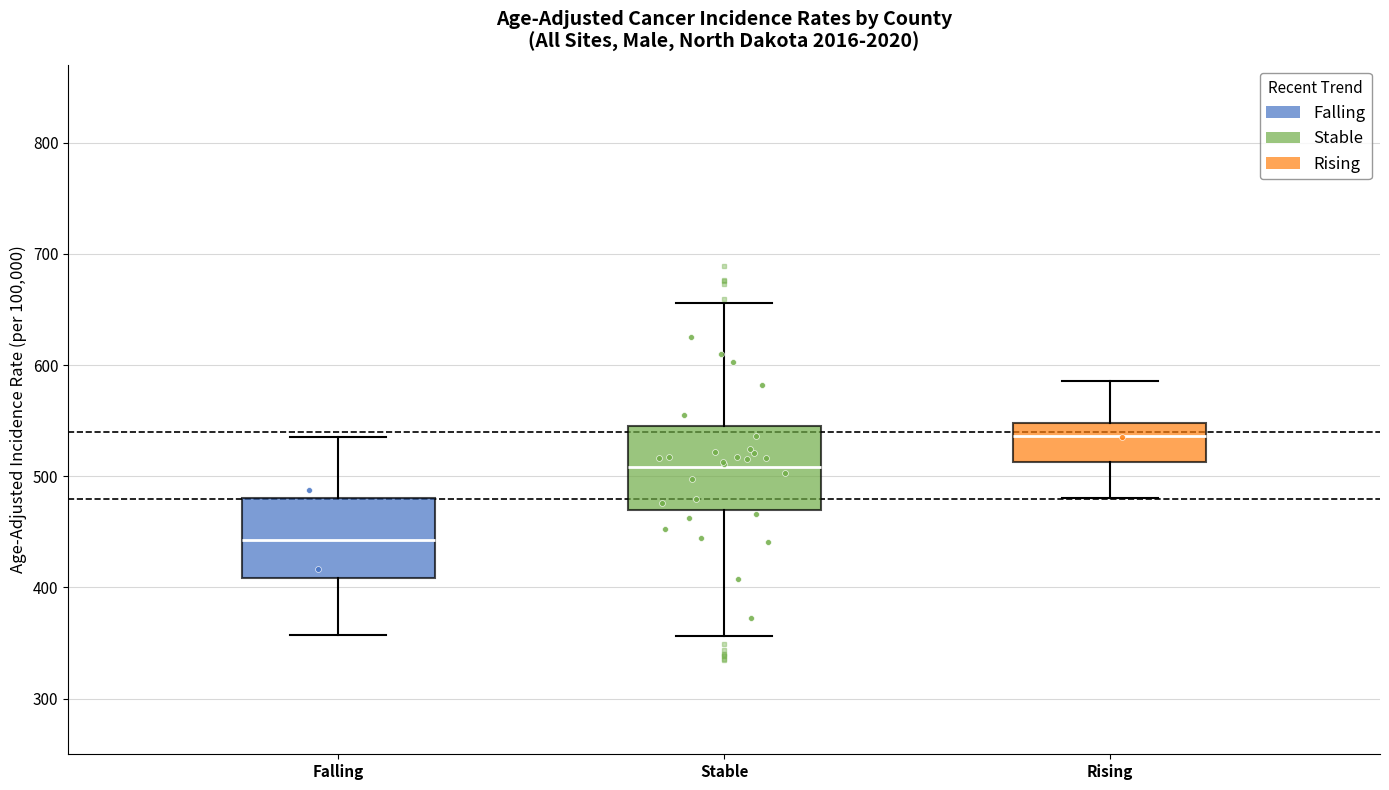

Reading left to right, read every box against the y-axis: the position of its median line, the range the box covers, and the ends of its whiskers. The values are not printed on the chart, so give them approximately, as read against the axis.

Falling: median 440, box 410 to 480, whiskers 360 to 540
Stable: median 510, box 470 to 540, whiskers 360 to 660
Rising: median 540, box 510 to 550, whiskers 480 to 590